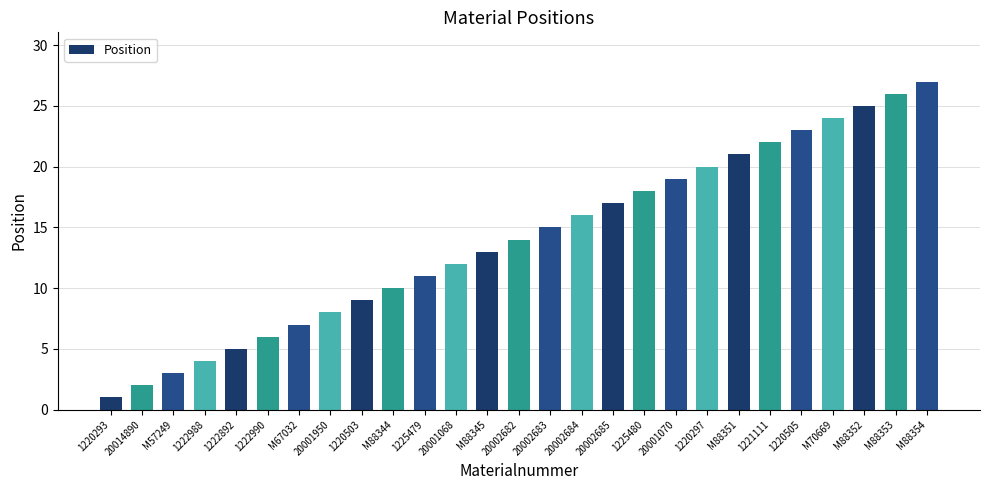

At which label is the value closest to 14?

20002682